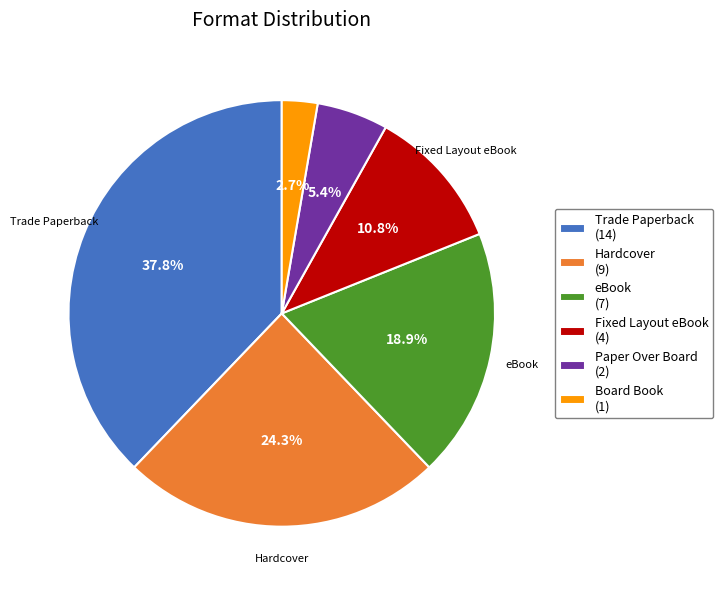

Is there a majority slice in this chart?

No